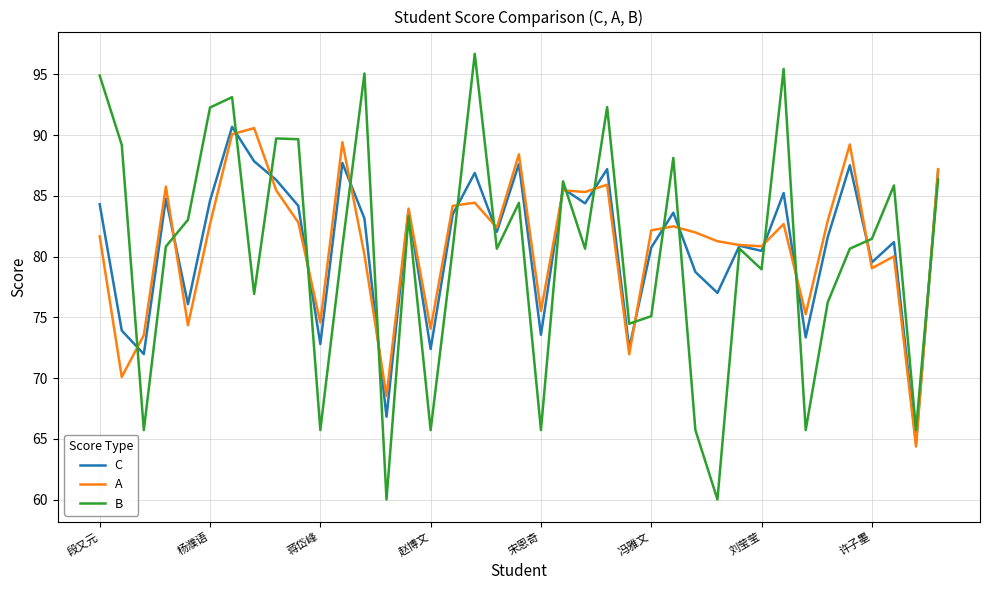

Which series has the largest range (max minus min)?

B